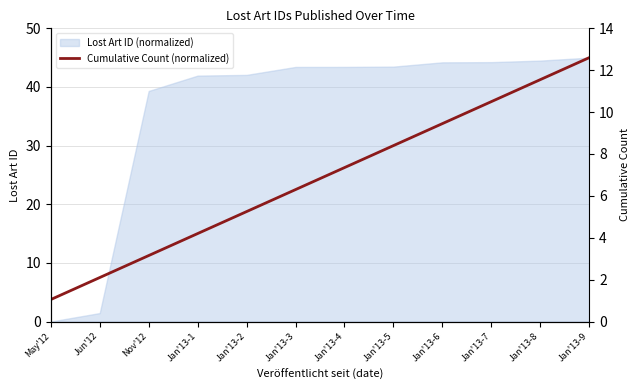

What value does the data have at Jan'13-3?

22.5